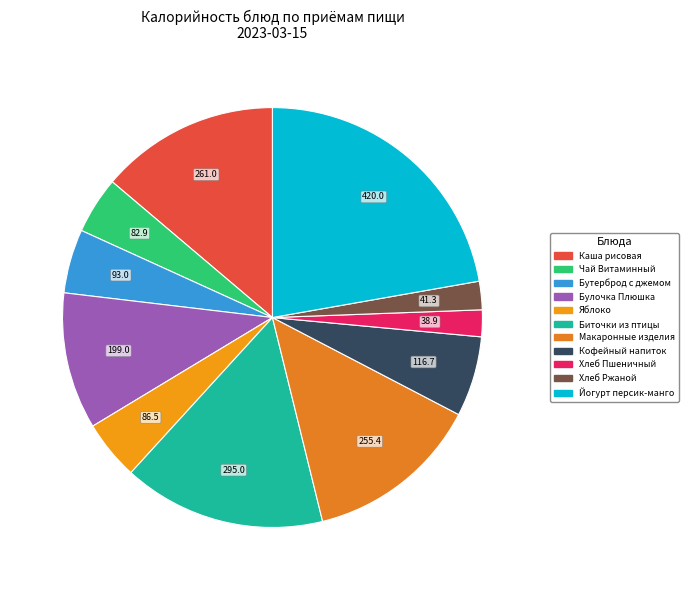

True or false: Чай Витаминный accounts for 4% of the total.

True